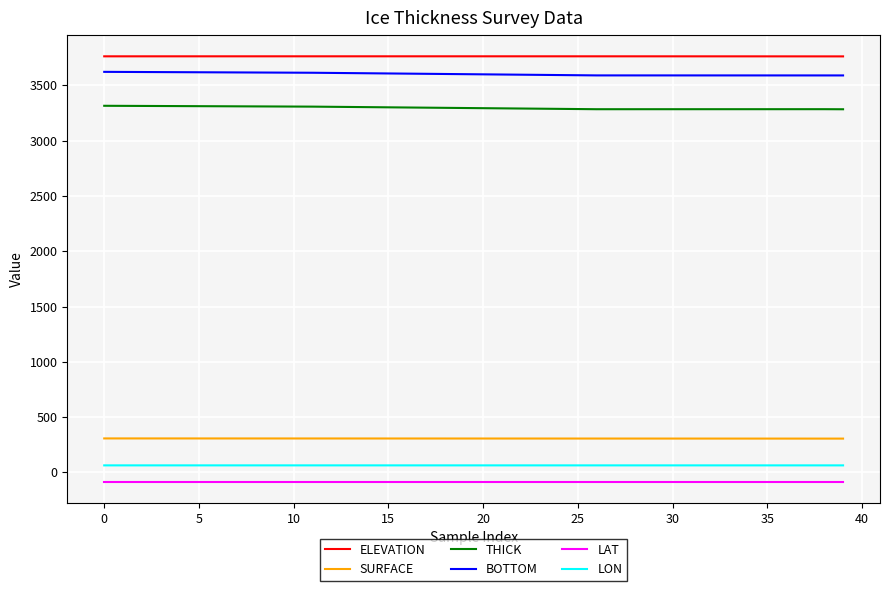

True or false: BOTTOM and LON cross at least once.

False